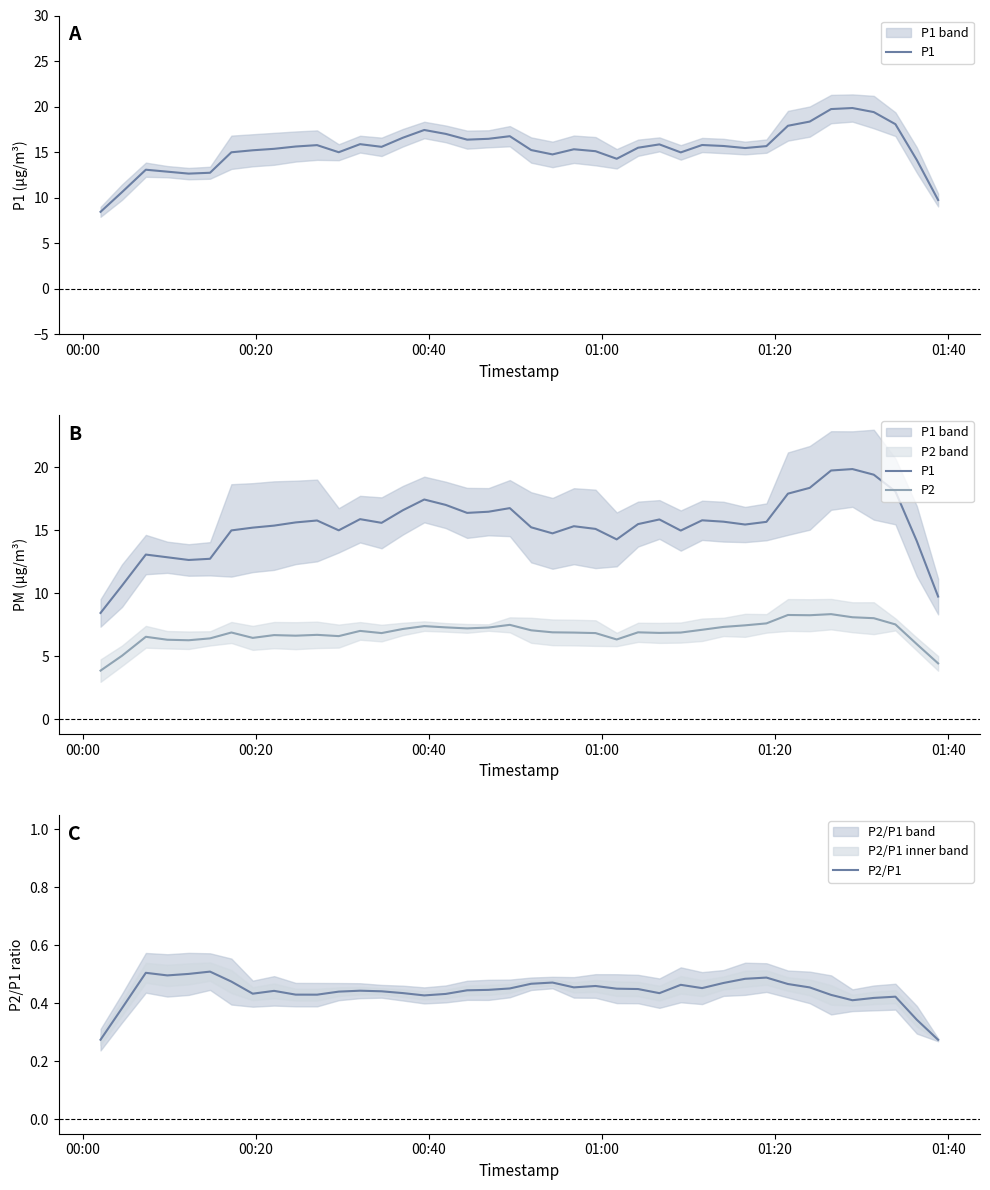

Reading left to right, list all the values displayed in this chart.

P1: 8.4	10.6	13.1	12.9	12.6	12.7	15.0	15.2	15.4	15.6	15.8	15.0	15.9	15.6	16.6	17.4	17.0	16.4	16.5	16.7	15.2	14.7	15.3	15.1	14.3	15.5	15.8	15.0	15.8	15.7	15.4	15.7	17.9	18.4	19.7	19.8	19.4	18.1	14.1	9.7
P2: 3.9	5.1	6.6	6.3	6.3	6.4	6.9	6.5	6.7	6.6	6.7	6.6	7.0	6.8	7.2	7.4	7.3	7.2	7.3	7.5	7.1	6.9	6.9	6.8	6.3	6.9	6.9	6.9	7.1	7.3	7.5	7.6	8.3	8.3	8.3	8.1	8.0	7.5	6.0	4.4
P2/P1: 0.3	0.4	0.5	0.5	0.5	0.5	0.5	0.4	0.4	0.4	0.4	0.4	0.4	0.4	0.4	0.4	0.4	0.4	0.4	0.5	0.5	0.5	0.5	0.5	0.5	0.4	0.4	0.5	0.5	0.5	0.5	0.5	0.5	0.5	0.4	0.4	0.4	0.4	0.3	0.3